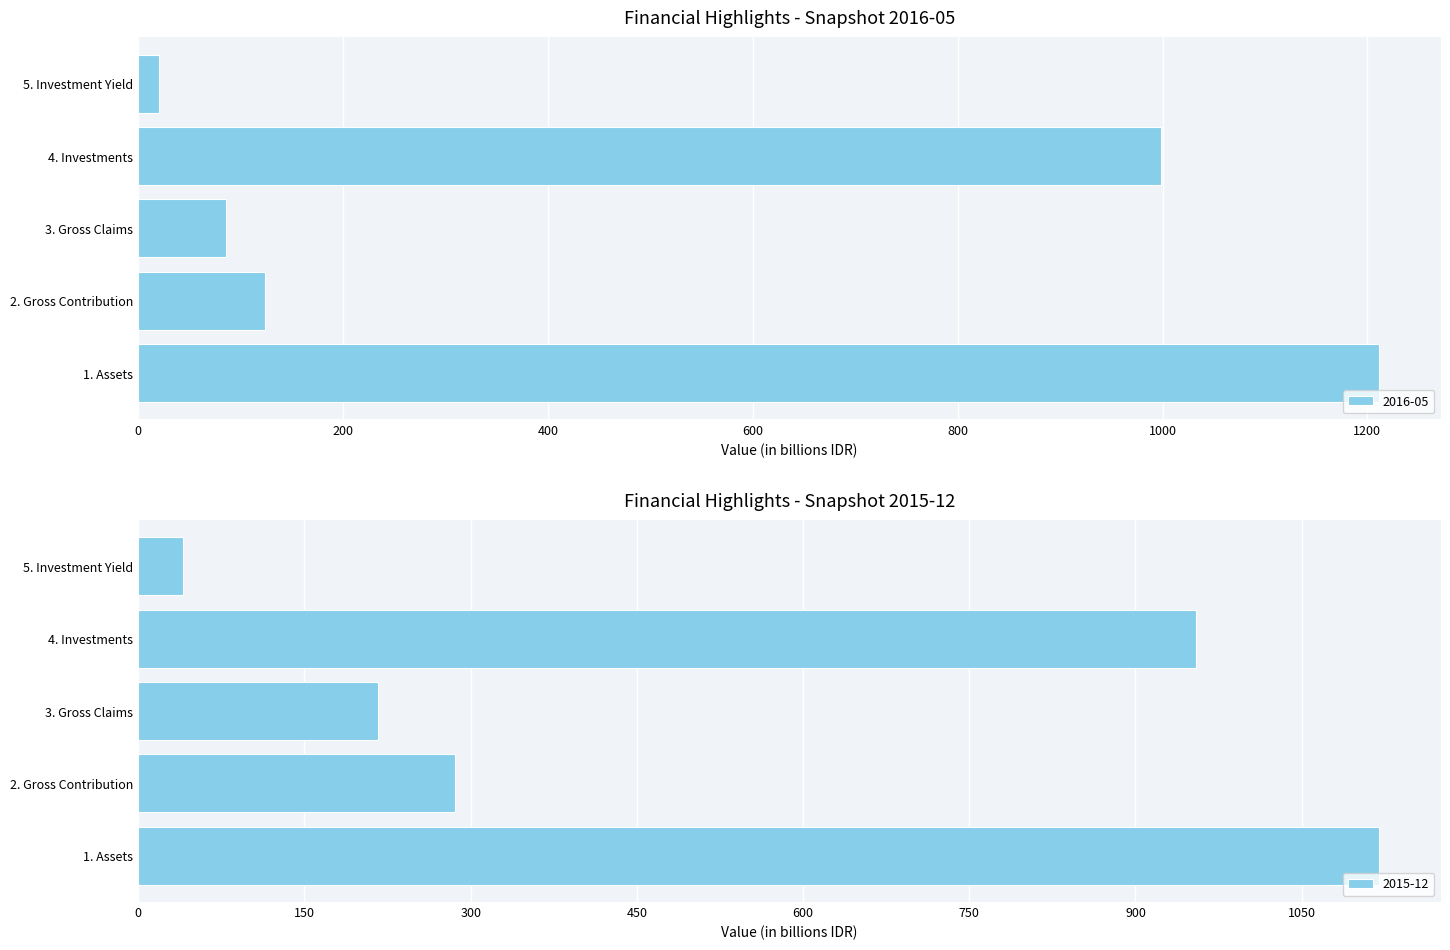

Which category has the lowest value across all series?

5. Investment Yield